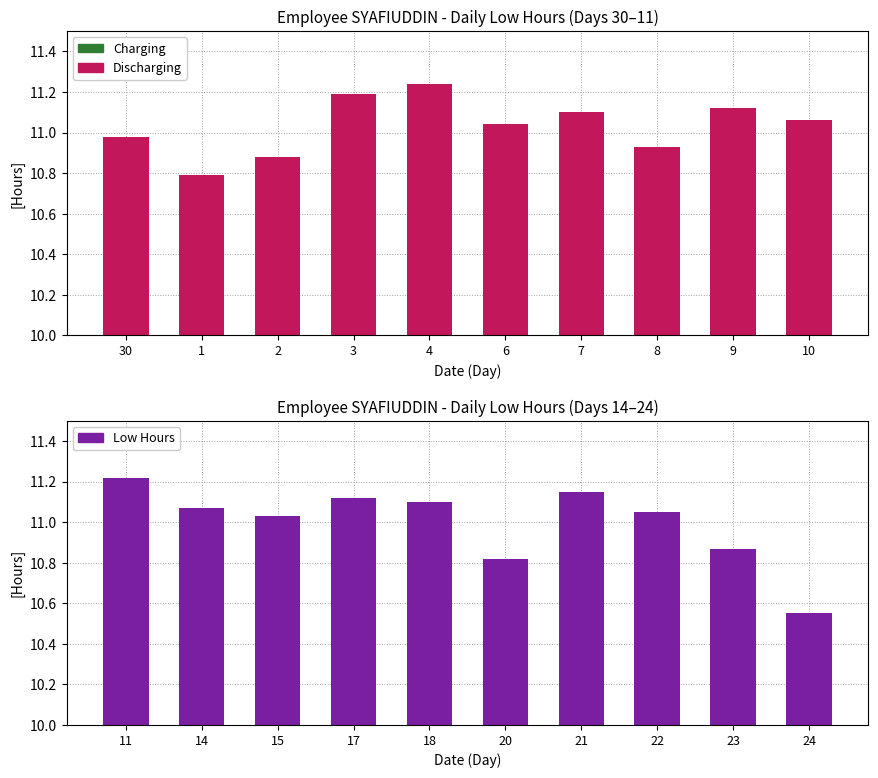

True or false: Low Hours (Group 1) has a value of 19.3 at 2.

False